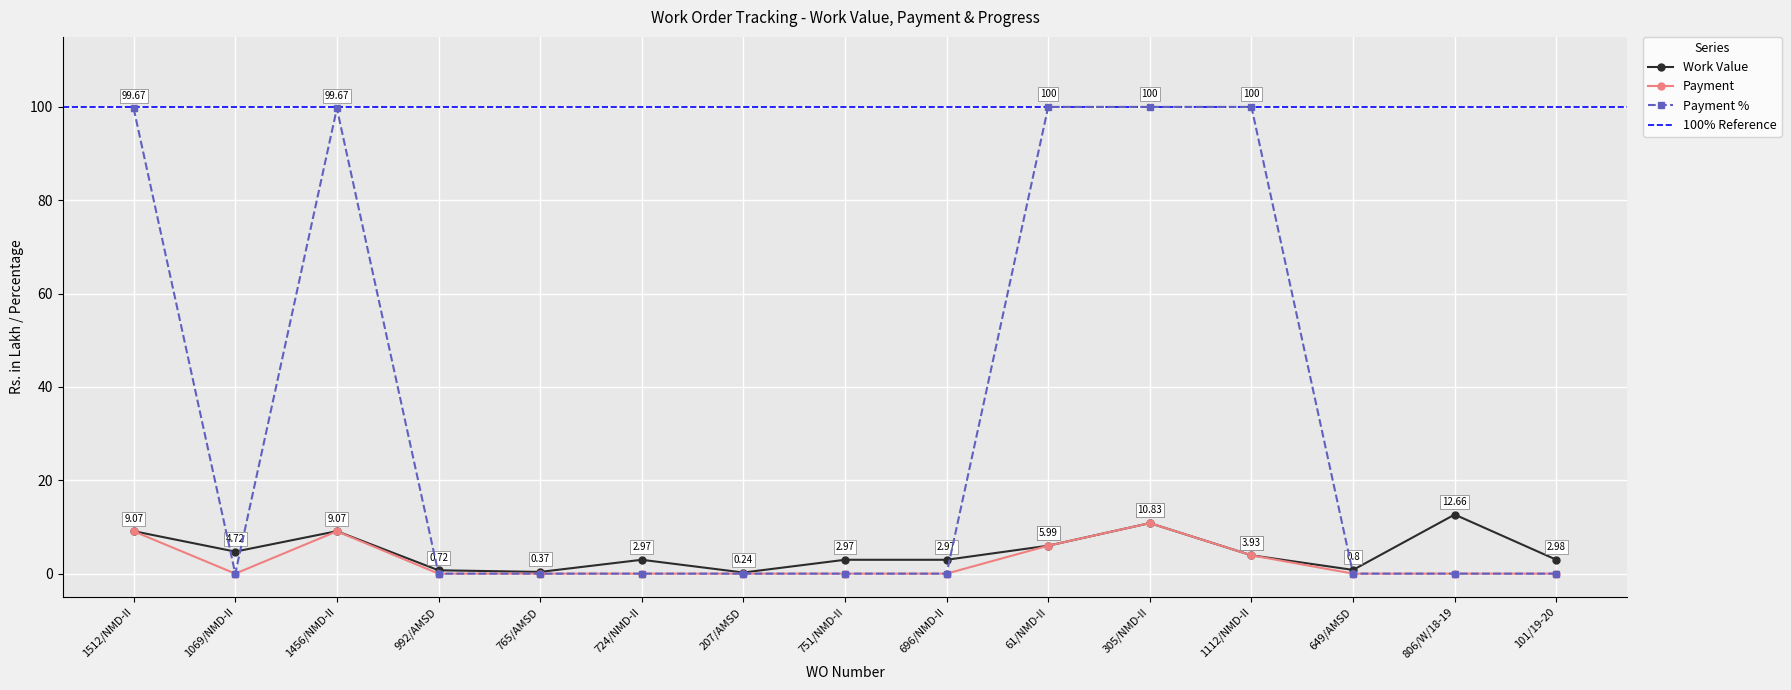

Is the value of Payment at 1069/NMD-II greater than the value of Work Value at 724/NMD-II?

No